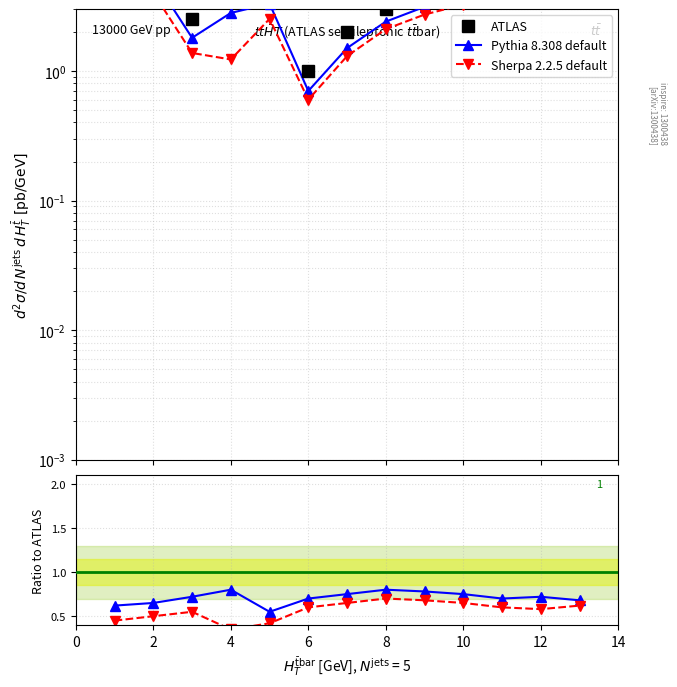

What is the sum of the Pythia 8.308 default values at 14 and 12?

1.5